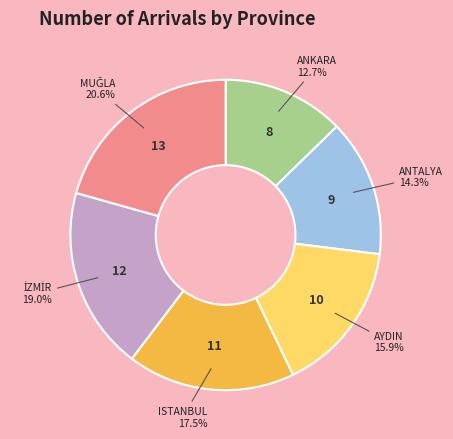

Is there a majority slice in this chart?

No